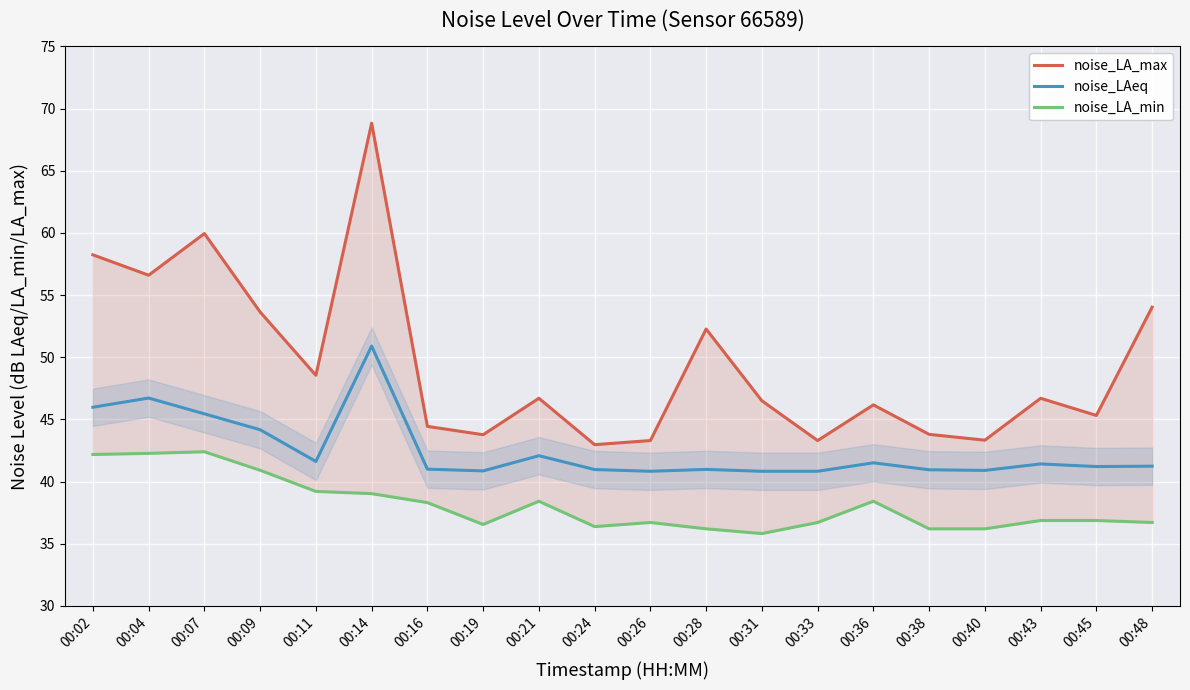

Which series has the largest total across all categories?

noise_LA_max